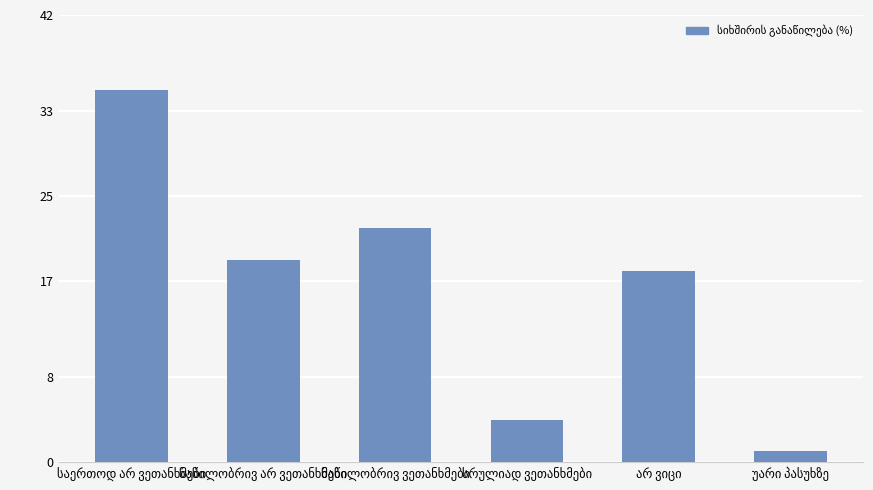

What is the maximum value shown in the chart?

35